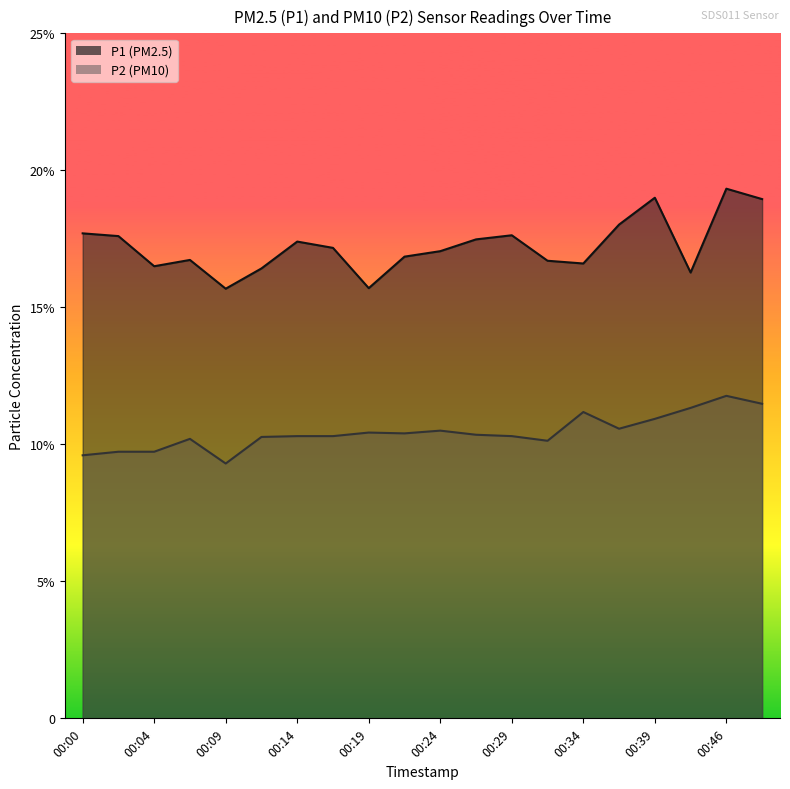

The value of P2 at 00:17 is 10.3. True or false?

True